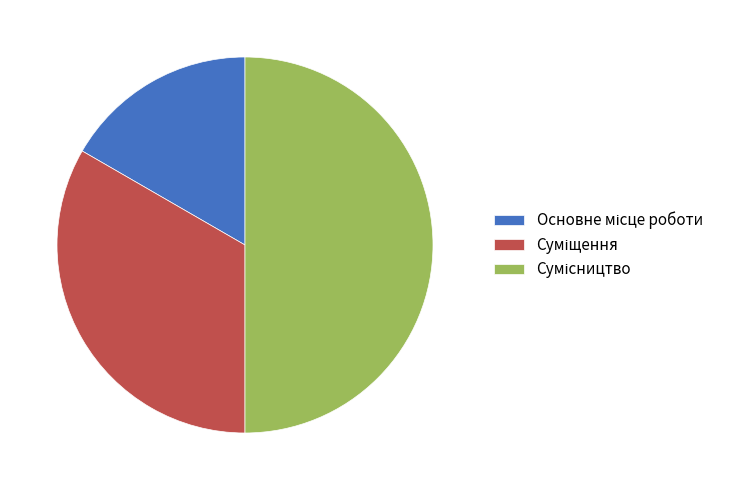

To the nearest percent, what is the average slice percentage?

33%